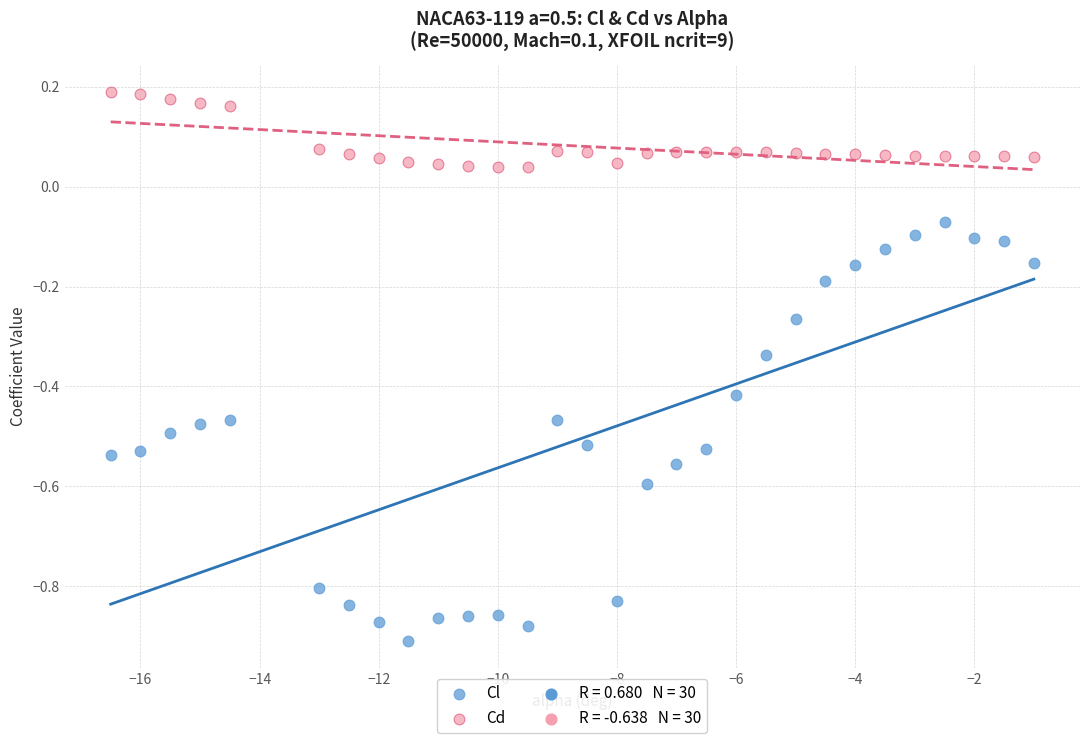

Across all data points, what is the range of Y values (max minus min)?

1.1